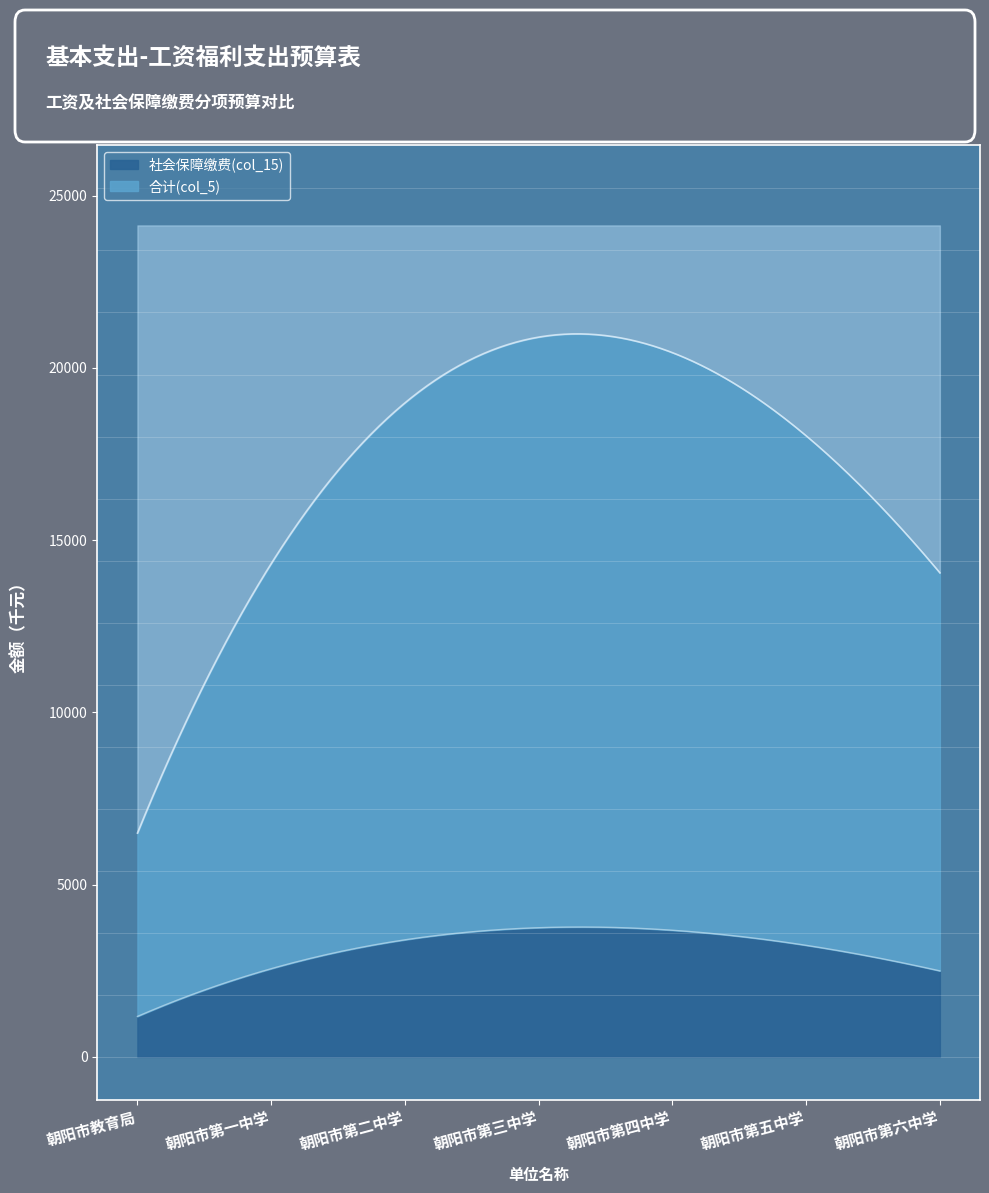

What is the highest value of the 社会保障缴费(col_15) series?

3770.3